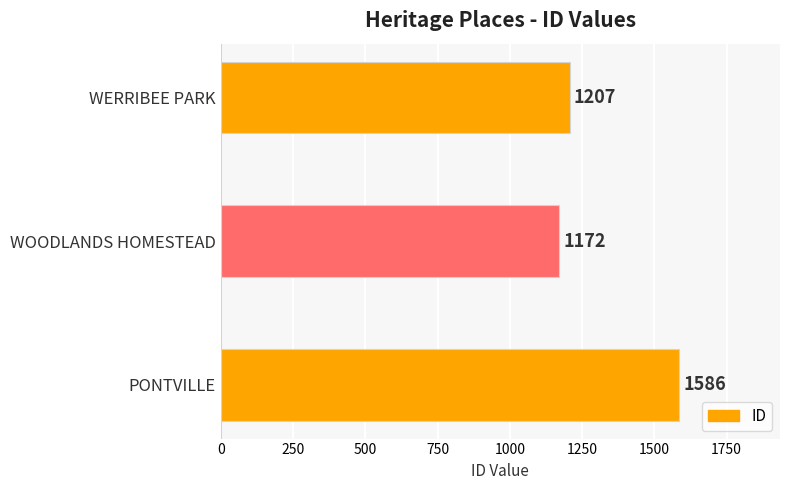

How many data points are less than 1207?

1